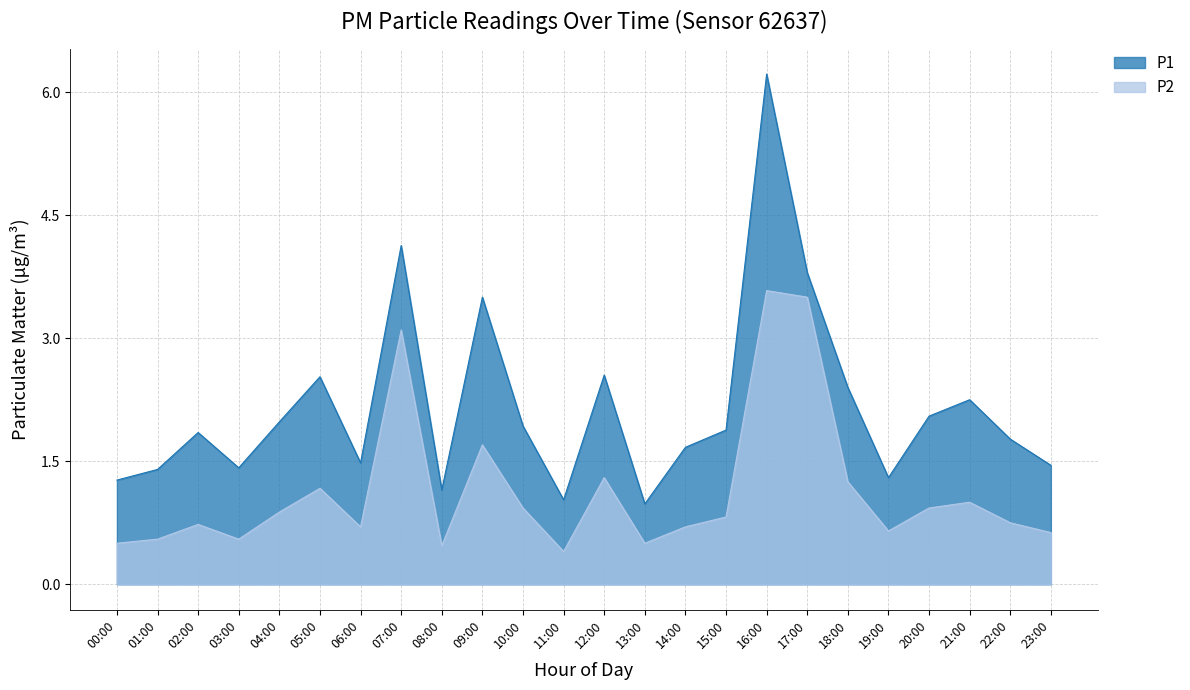

True or false: P2 and P1 cross at least once.

False